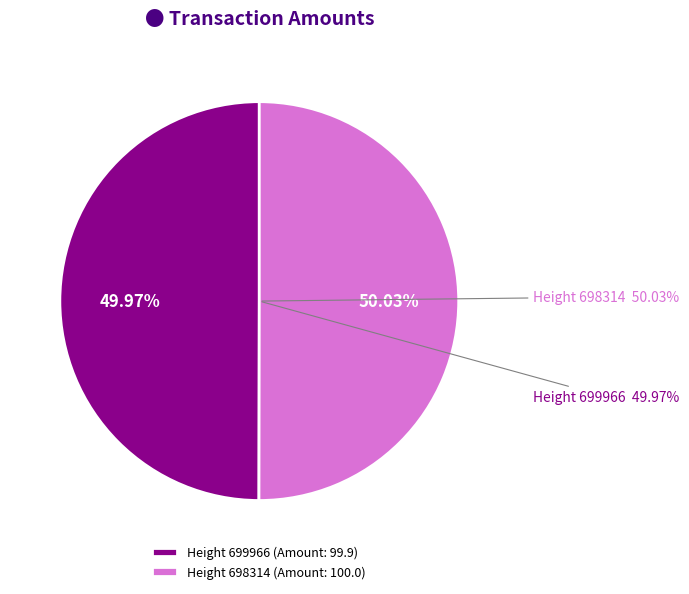

To the nearest percent, what is the average slice percentage?

50%